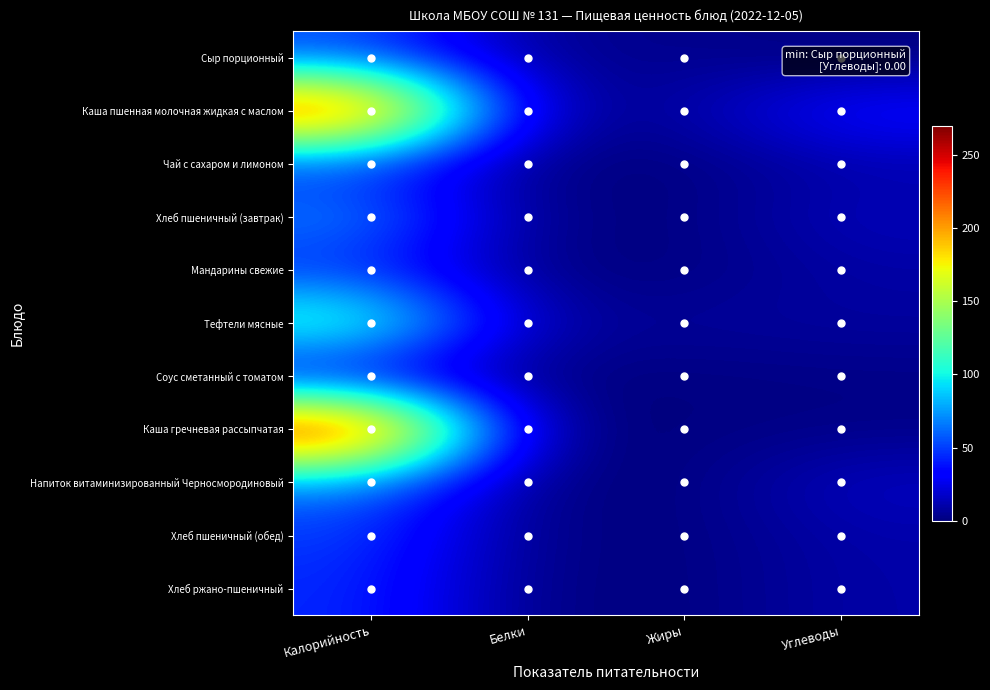

Between Углеводы and Калорийность, which is larger?

Калорийность